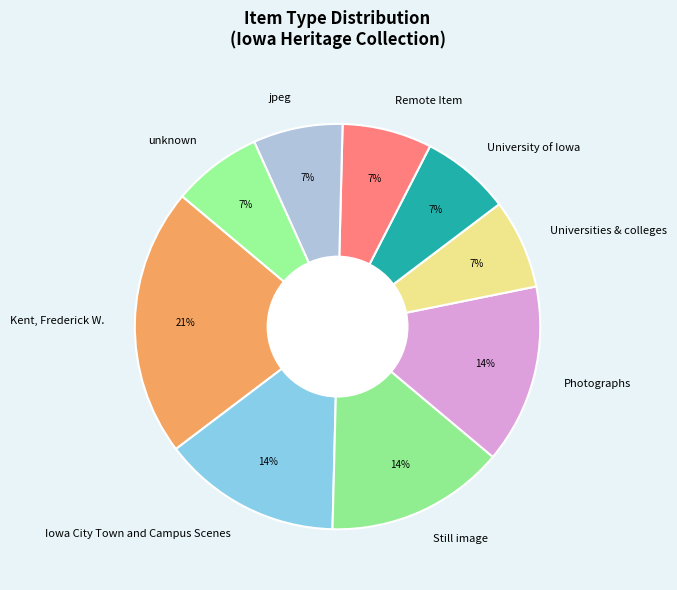

What is the largest slice in the pie chart?

Kent, Frederick W.